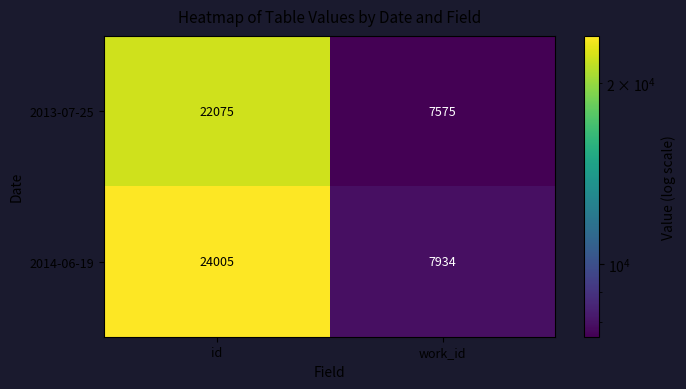

How many values in the 2014-06-19 series are below 24005?

1